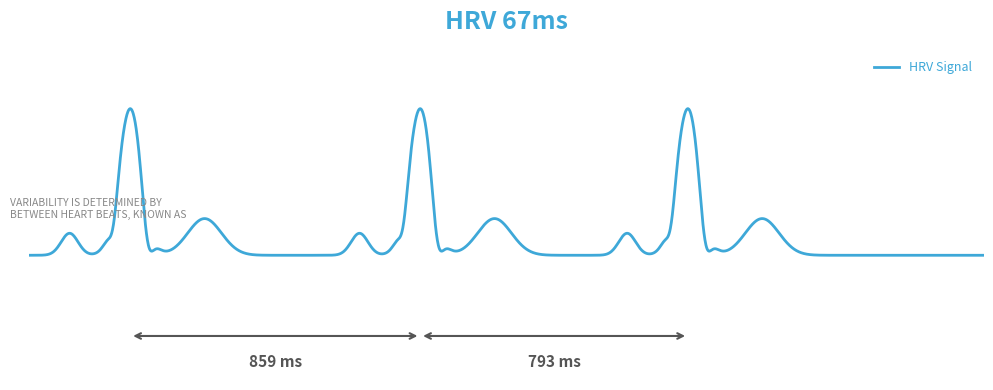

Is this an area chart (filled region under the line)?

No